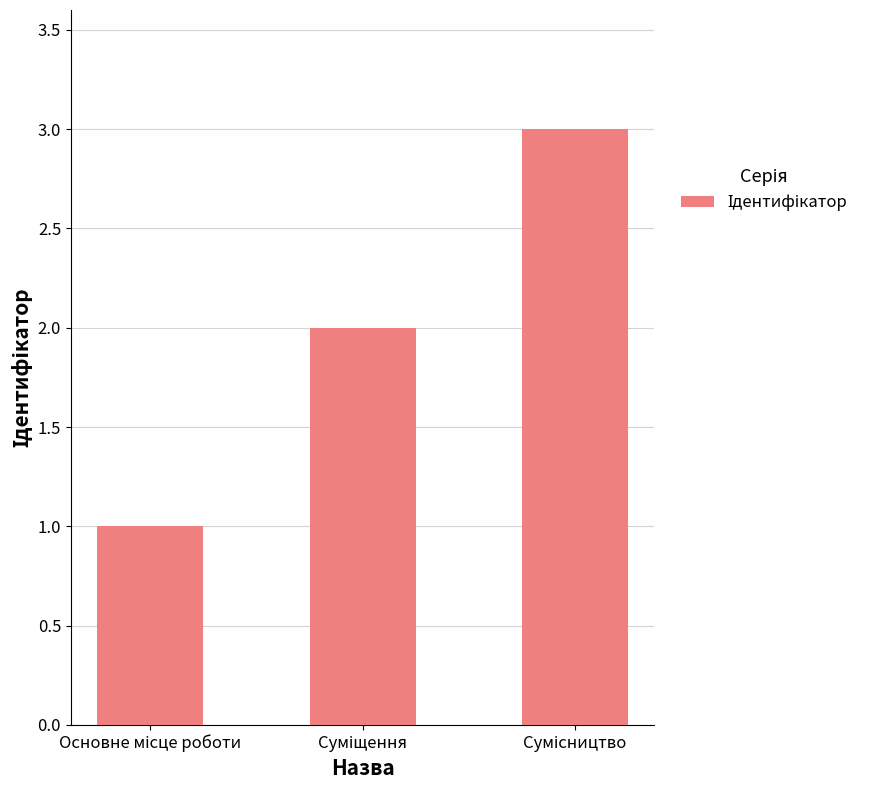

What is the value of the 1st bar from the left?

1